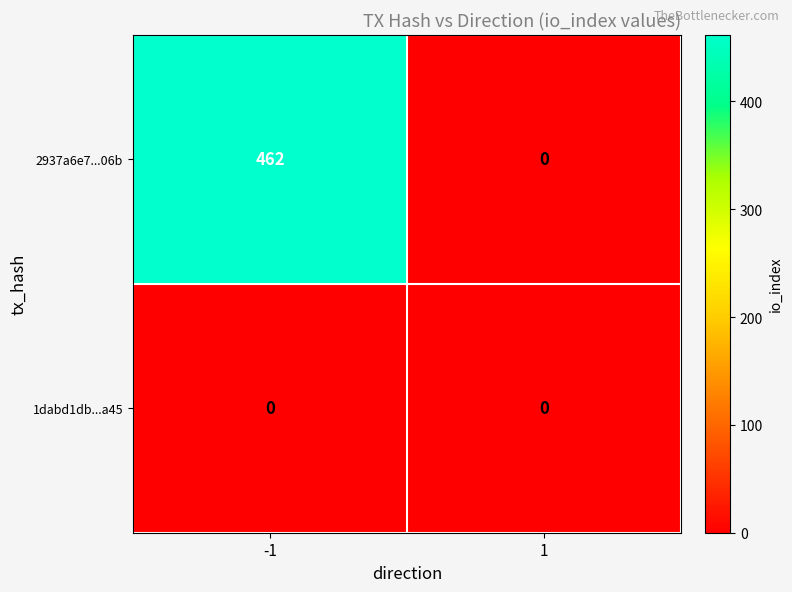

What is the spread (max minus min) of values at -1?

462